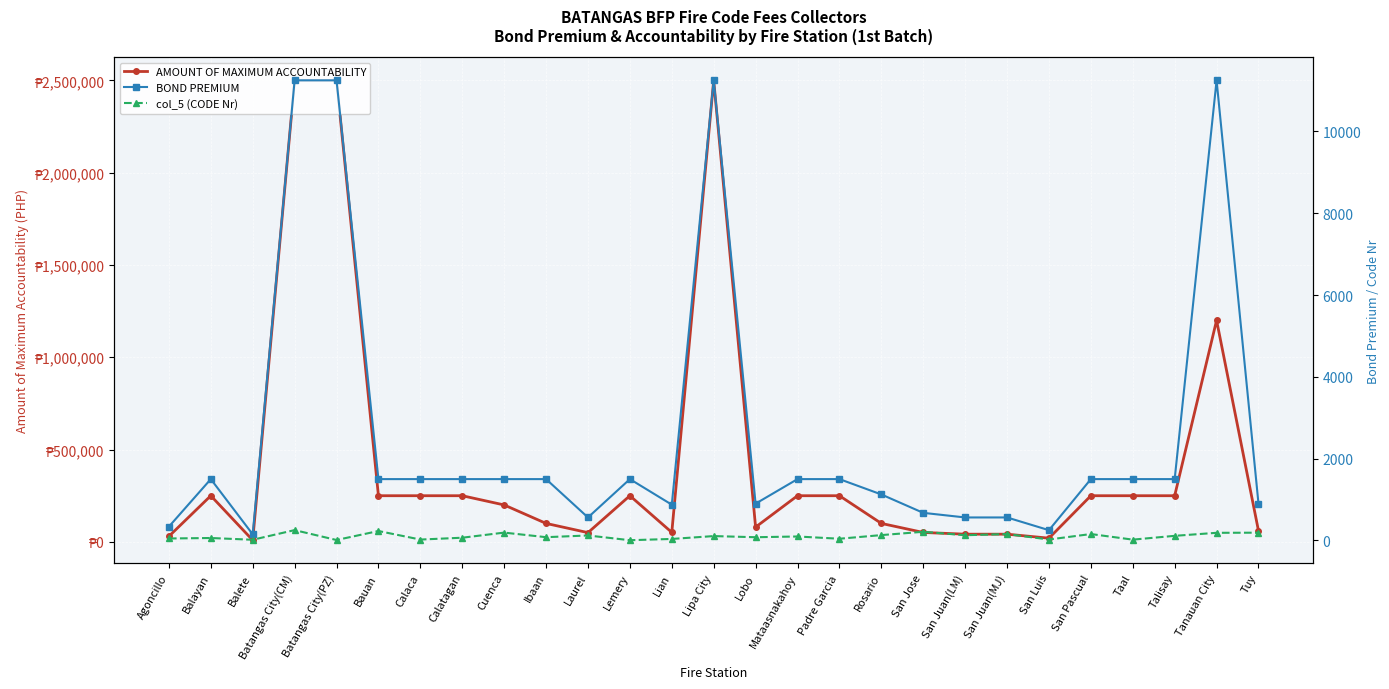

The AMOUNT OF MAXIMUM ACCOUNTABILITY series shows 30000.0 at Agoncillo. True or false?

True